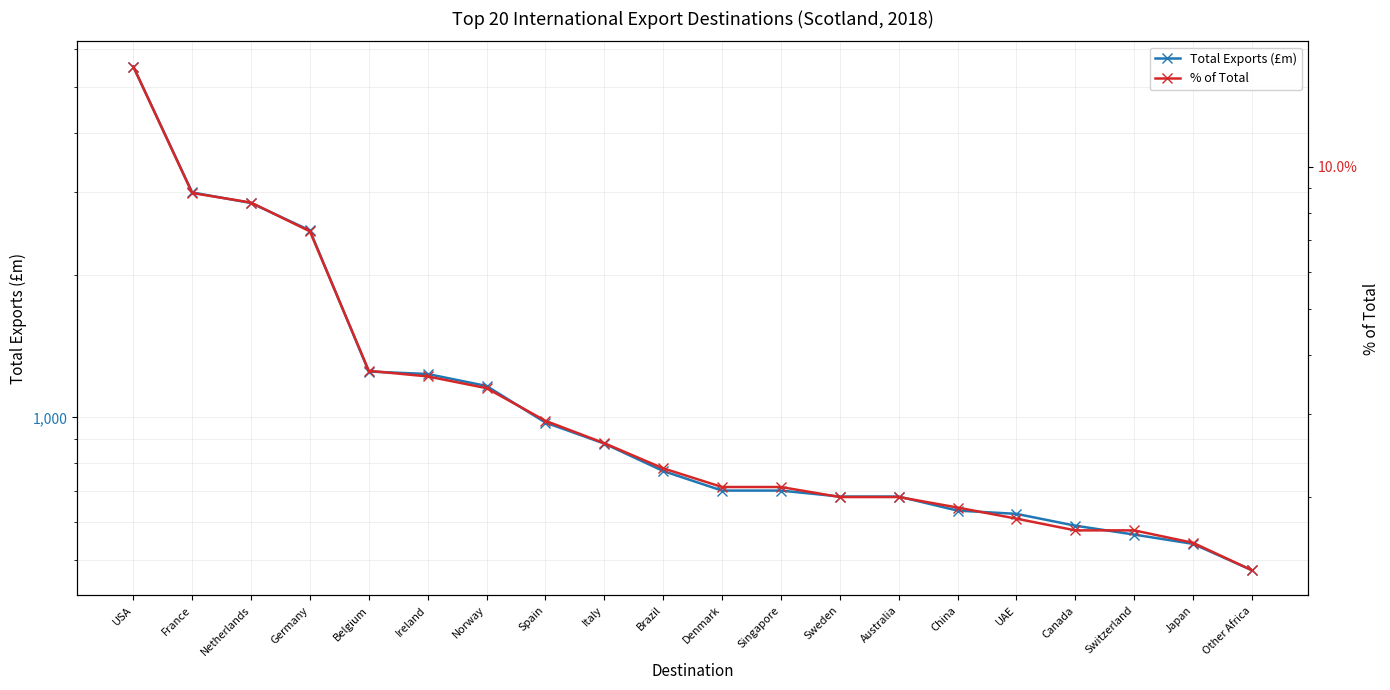

Between Spain and Canada, which series saw the biggest shift?

Total Exports (£m)